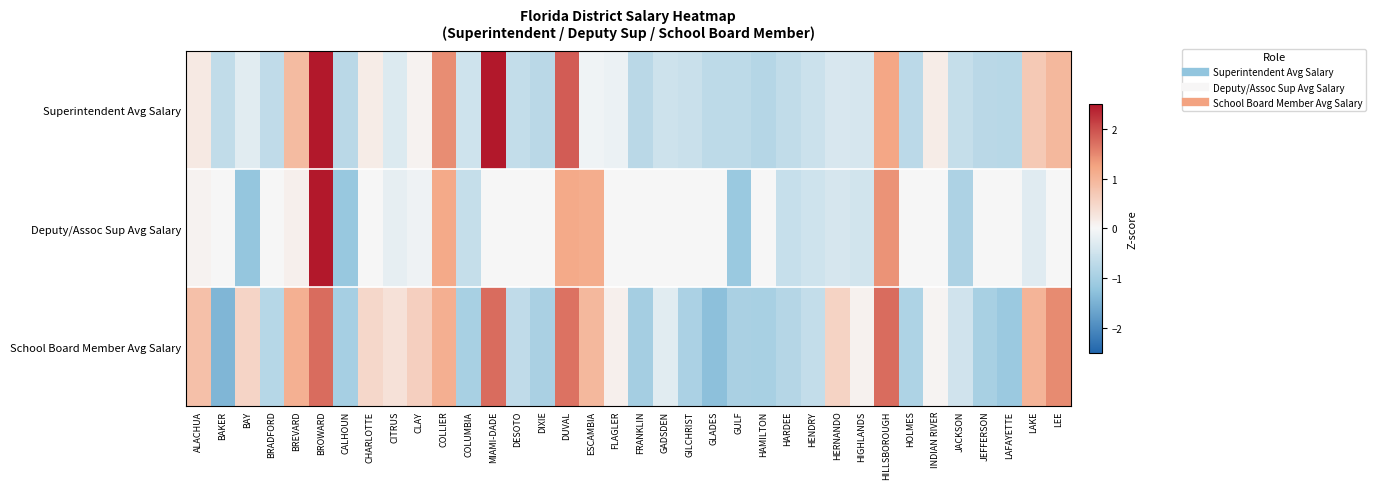

How many data points does each series have?

36